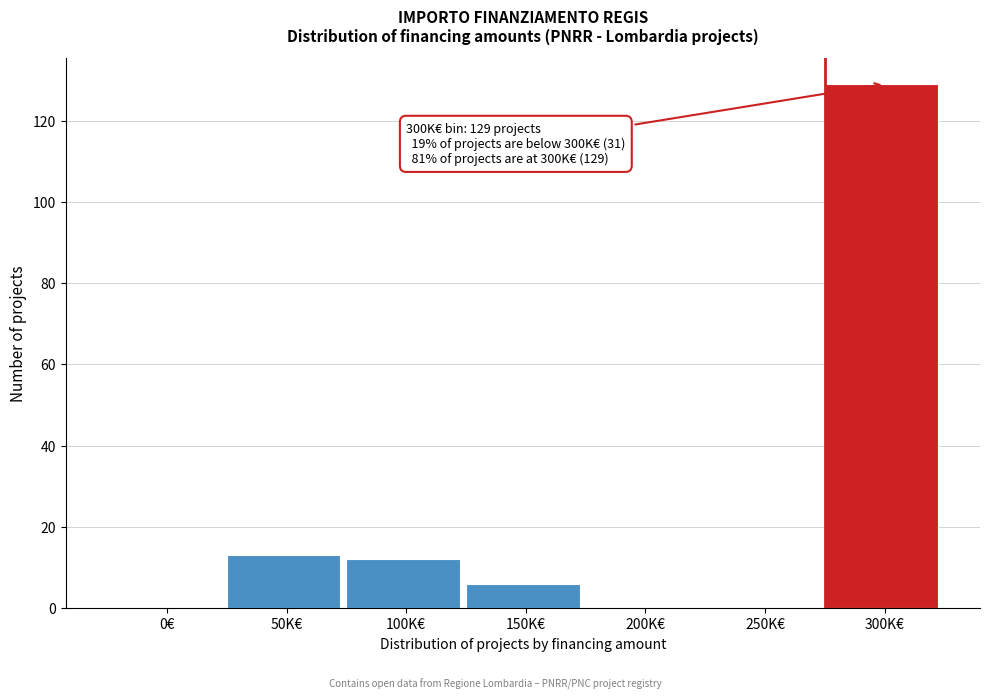

Reading left to right, extract all data points from this chart.

0€=0	50K€=13	100K€=12	150K€=6	200K€=0	250K€=0	300K€=129